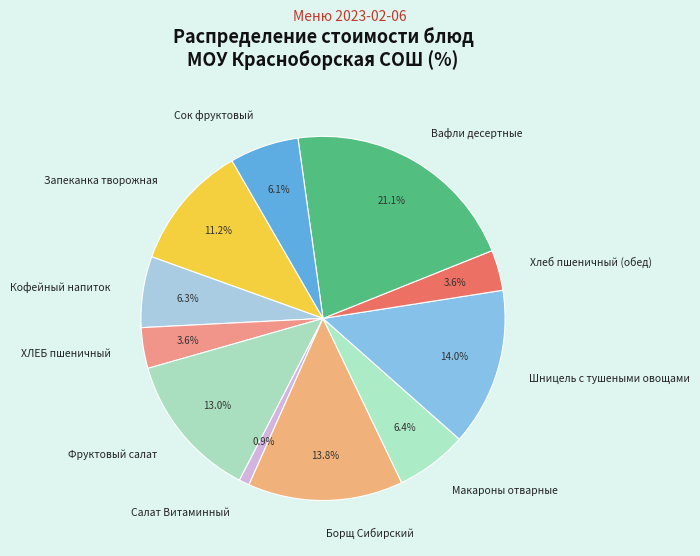

How many segments does this pie chart have?

11